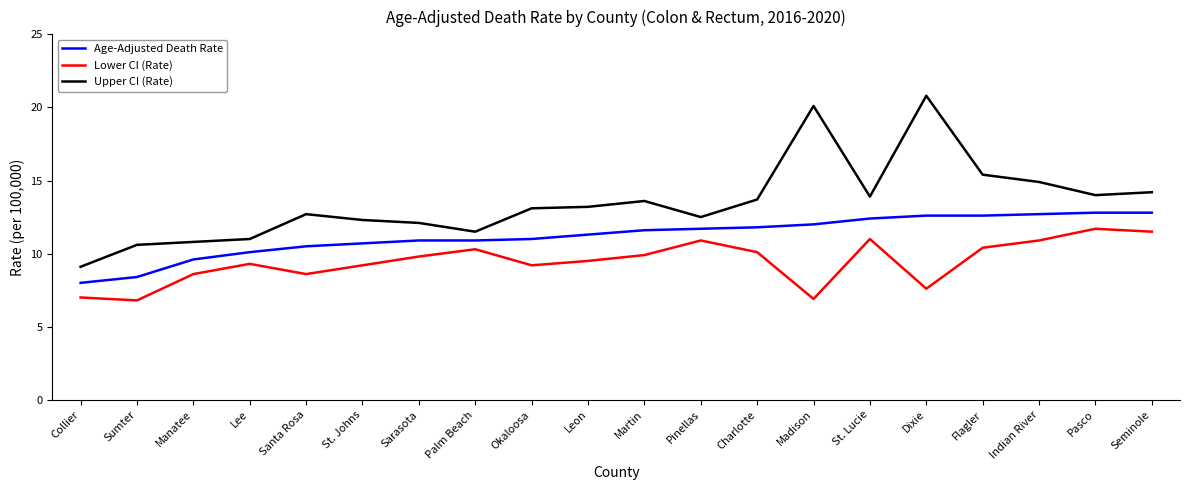

True or false: Upper CI (Rate) has more than 1 points higher than both neighbors.

True